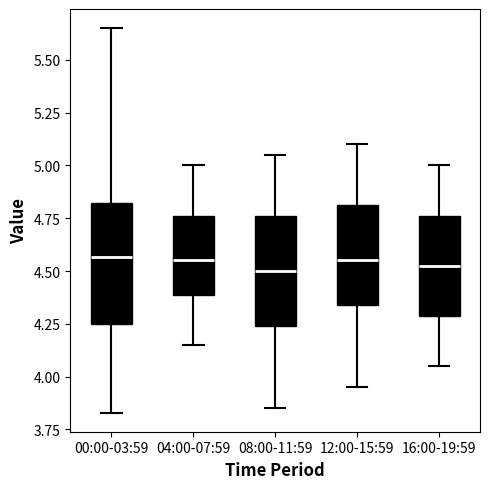

Reading left to right, transcribe this box plot: for each box, give where its median line is, the range the box spans, and where its two whiskers end, as read against the y-axis. The values are not printed on the chart, so give them approximately, as read against the axis.

00:00-03:59: median 4.55, box 4.25 to 4.80, whiskers 3.85 to 5.65
04:00-07:59: median 4.55, box 4.40 to 4.75, whiskers 4.15 to 5.00
08:00-11:59: median 4.50, box 4.25 to 4.75, whiskers 3.85 to 5.05
12:00-15:59: median 4.55, box 4.35 to 4.80, whiskers 3.95 to 5.10
16:00-19:59: median 4.55, box 4.30 to 4.75, whiskers 4.05 to 5.00